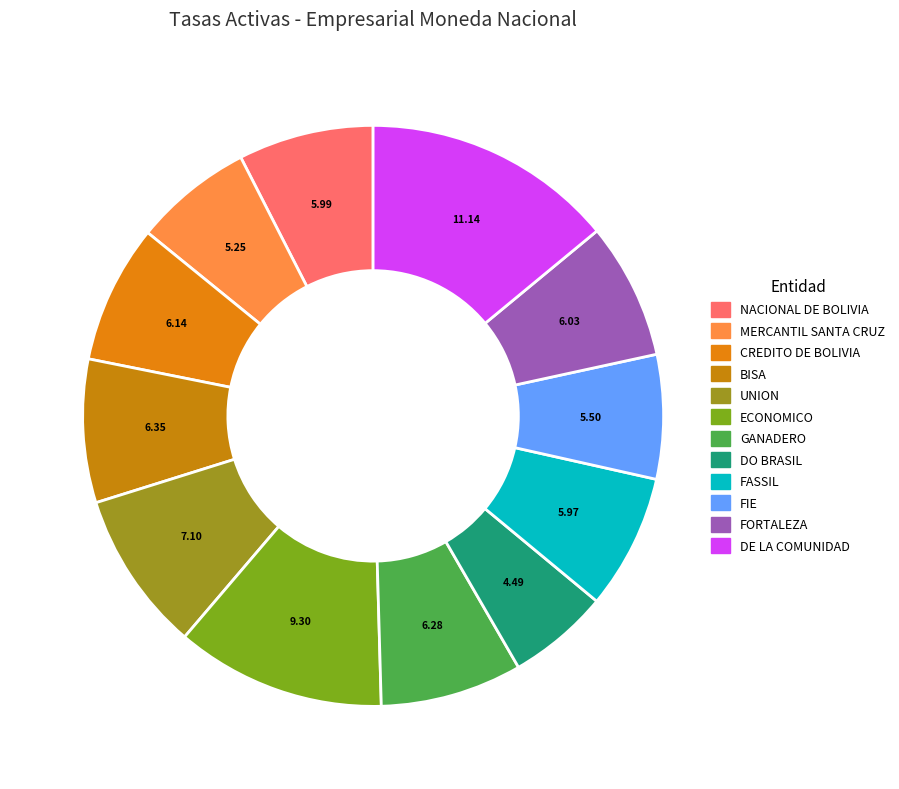

Rank the categories by value from lowest to highest.

DO BRASIL, MERCANTIL SANTA CRUZ, FIE, FASSIL, NACIONAL DE BOLIVIA, FORTALEZA, CREDITO DE BOLIVIA, GANADERO, BISA, UNION, ECONOMICO, DE LA COMUNIDAD